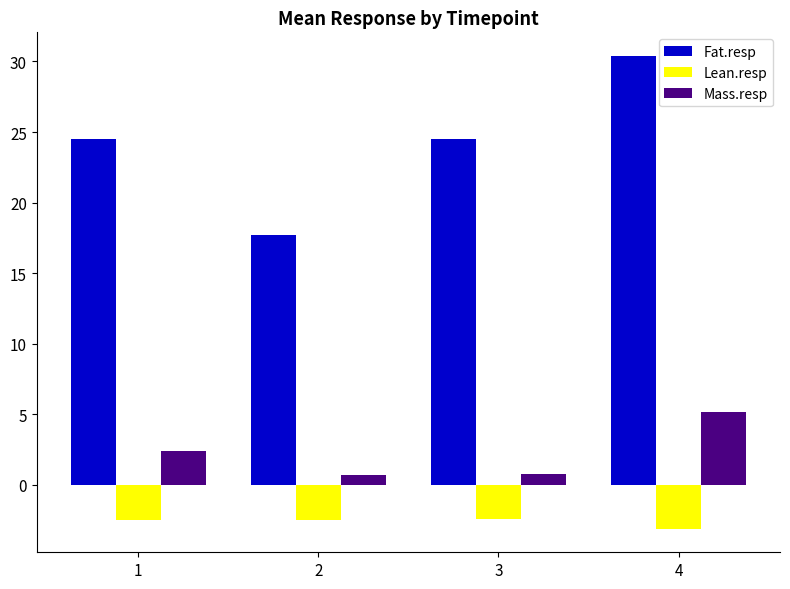

Read the Lean.resp value at 4.

-3.1